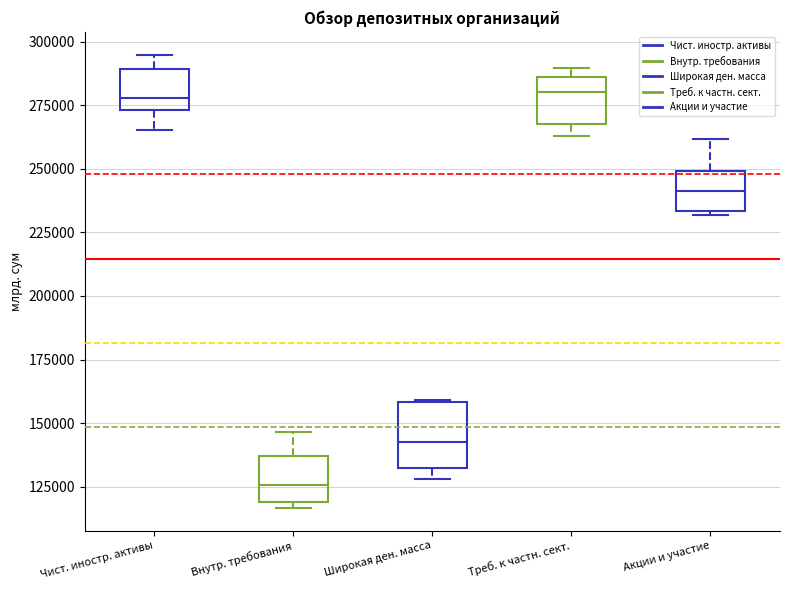

Reading left to right, read every box against the y-axis: the position of its median line, the range the box covers, and the ends of its whiskers. The values are not printed on the chart, so give them approximately, as read against the axis.

Чист. иностр. активы: median 280000, box 275000 to 290000, whiskers 265000 to 295000
Внутр. требования: median 125000, box 120000 to 135000, whiskers 115000 to 145000
Широкая ден. масса: median 145000, box 130000 to 160000, whiskers 130000 (just below the box's lower edge) to 160000
Треб. к частн. сект.: median 280000, box 270000 to 285000, whiskers 265000 to 290000
Акции и участие: median 240000, box 235000 to 250000, whiskers 230000 to 260000